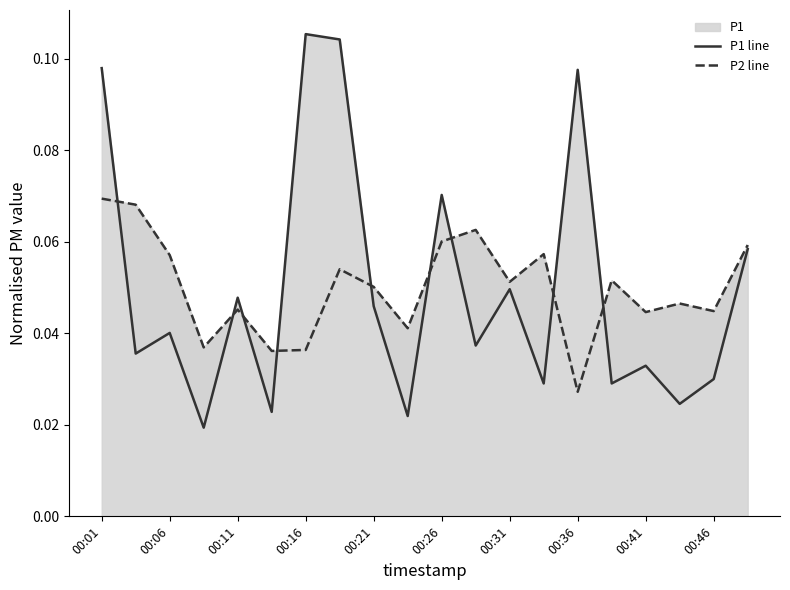

At how many categories does at least one series exceed 0?

20